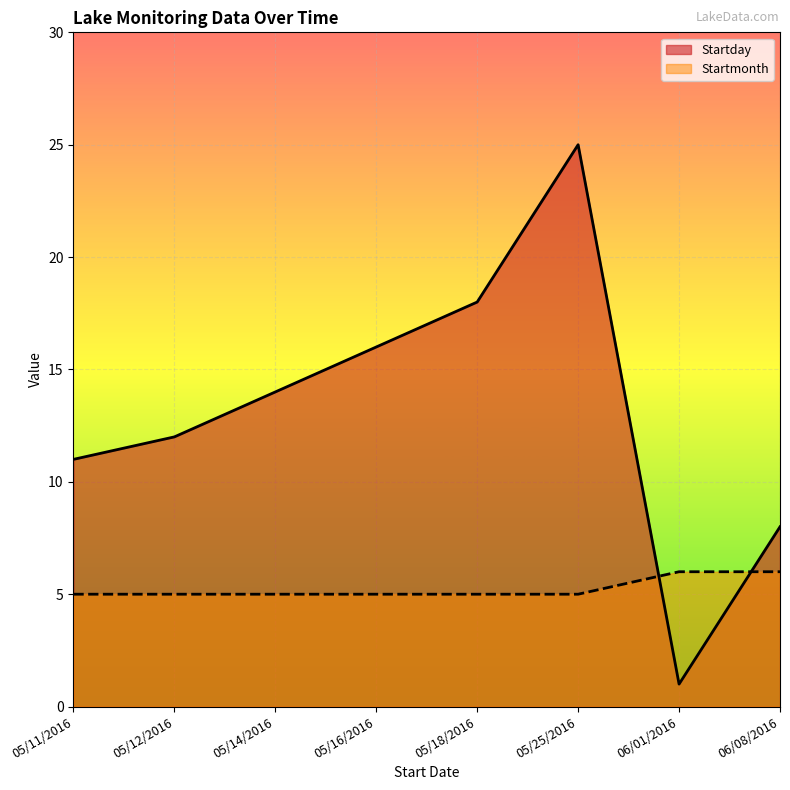

True or false: Startday has more than 0 interior local peaks.

True